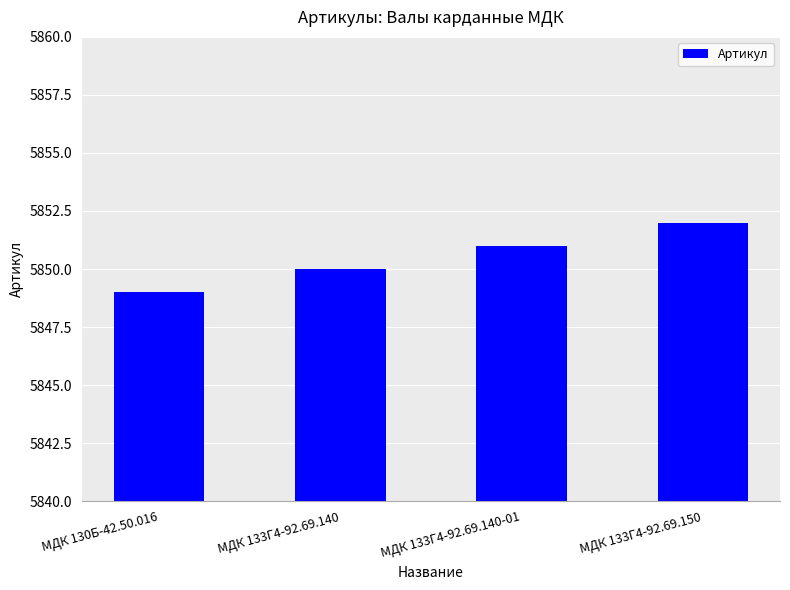

At which label is the value closest to 5850?

МДК 133Г4-92.69.140